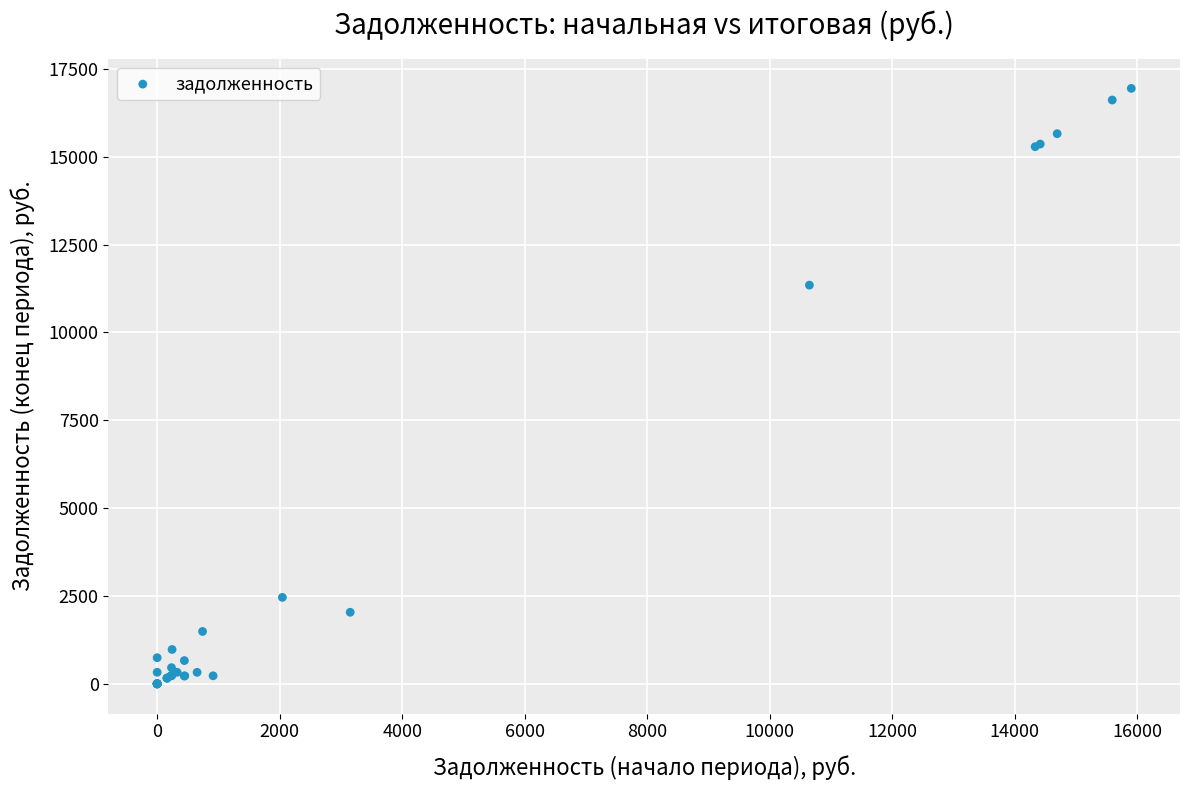

What Y value in the scatter plot is closest to 8473?

11347.6